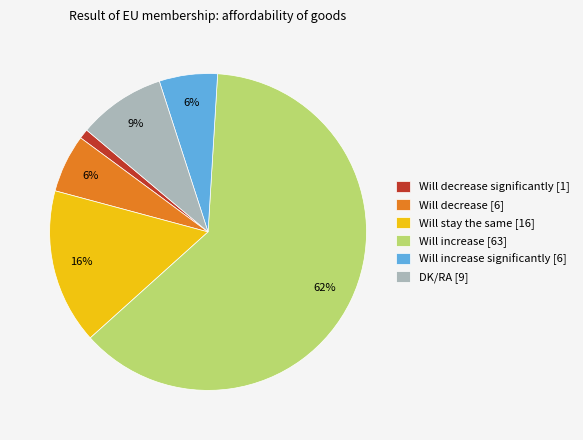

True or false: Will increase [63] accounts for 76% of the total.

False